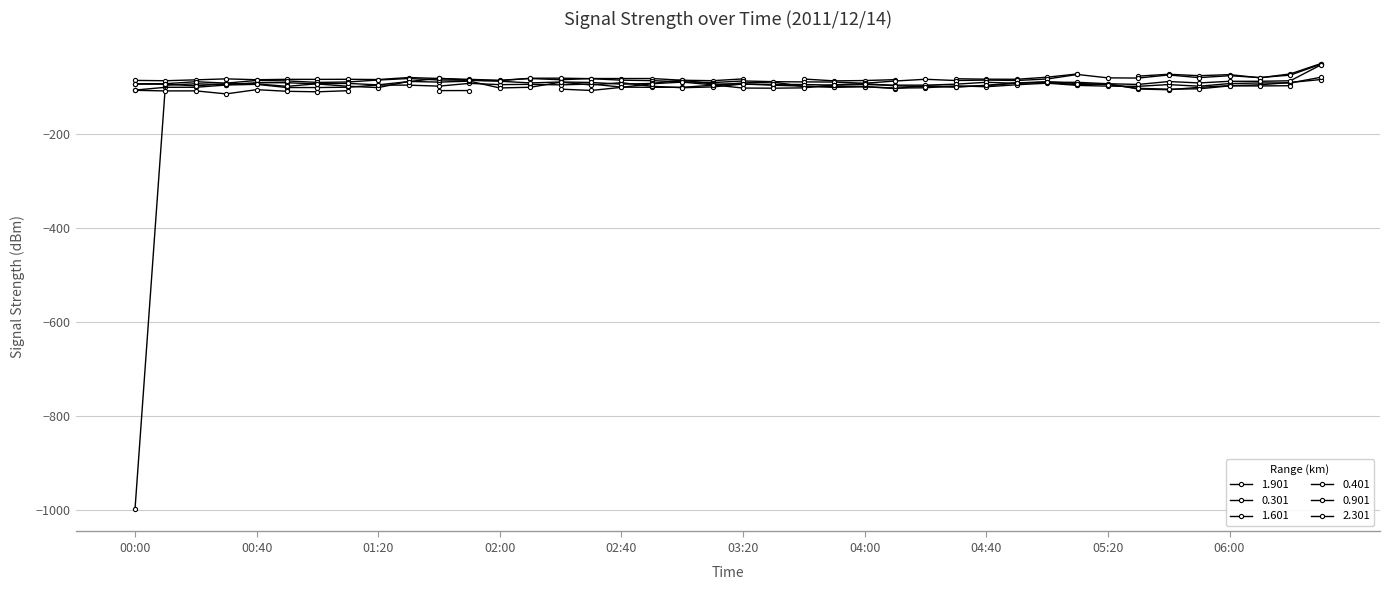

Between 2011/12/14 03:30 and 2011/12/14 03:40, which series saw the biggest shift?

1.901